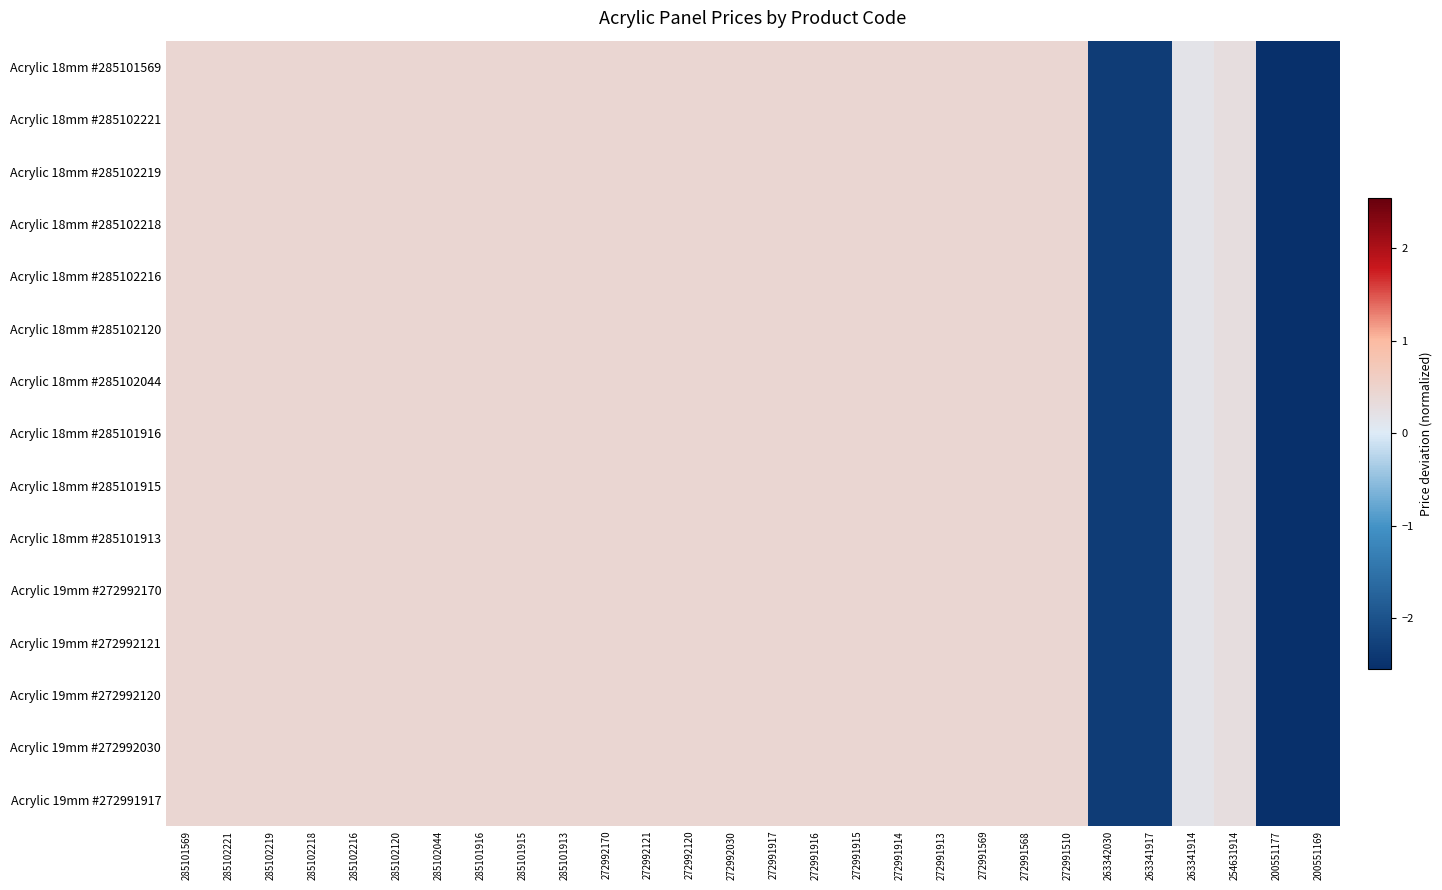

What is the total value across all series at 285102120?

6.3